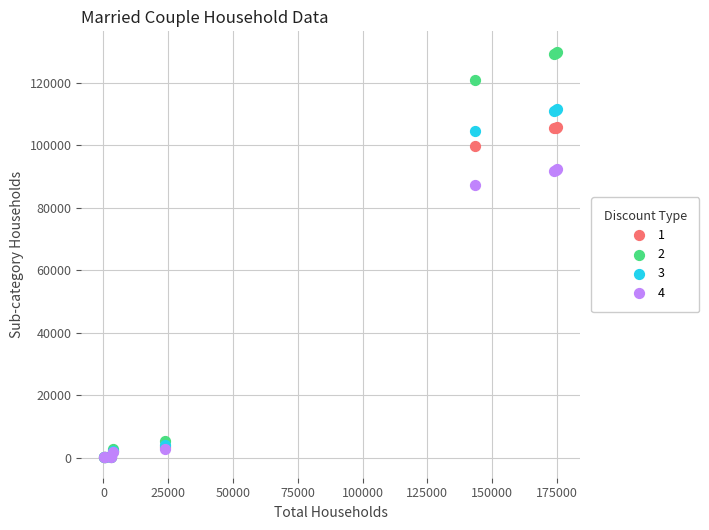

Across all series, what Y value is closest to 64982?

87221